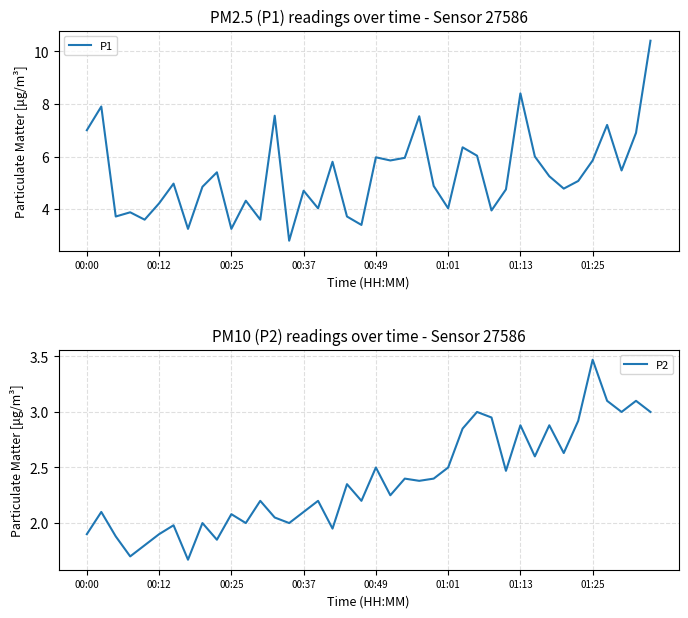

True or false: P2 has more than 1 interior local peaks.

True